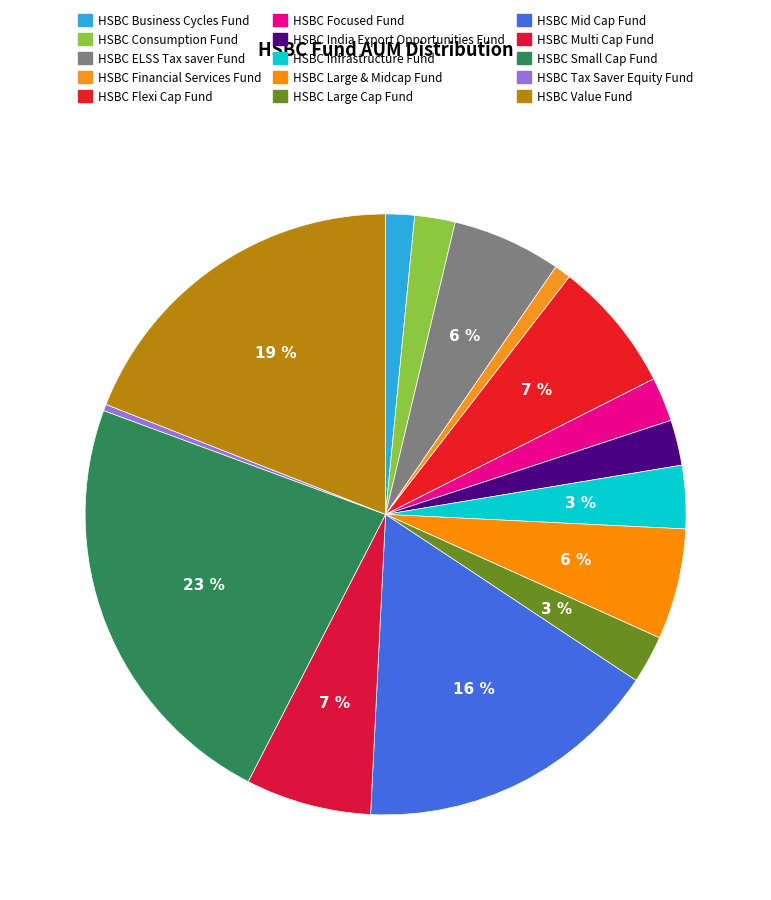

To the nearest percent, what percentage of the pie is HSBC Financial Services Fund?

1%